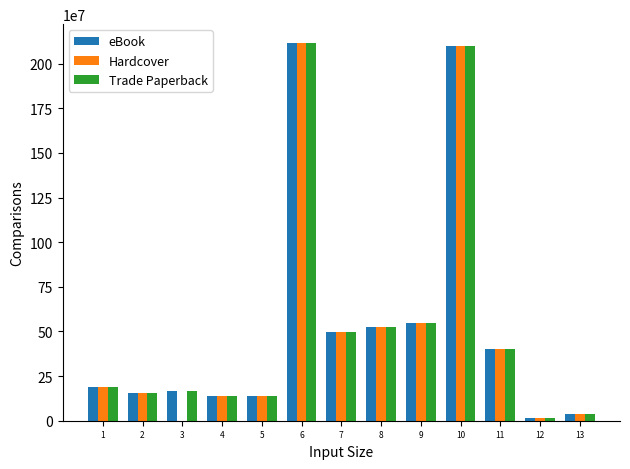

How many positive values does the Hardcover series have?

12